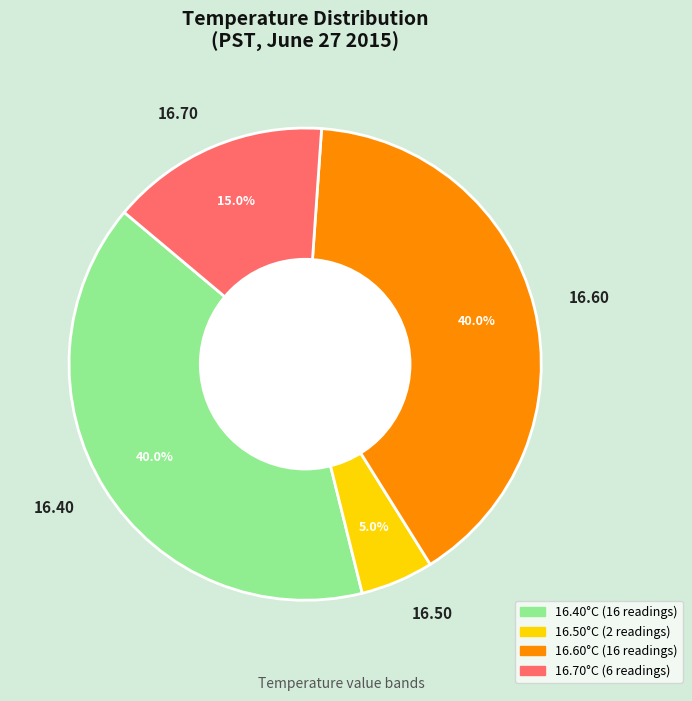

What is the total percentage of 16.70 and 16.40?

55.0%